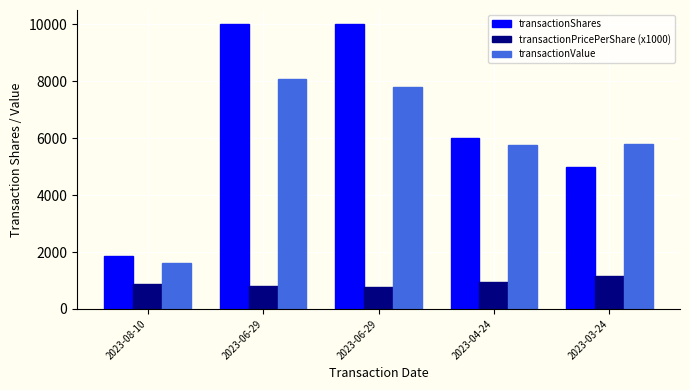

What is the label of the 1st bar from the left?

2023-08-10